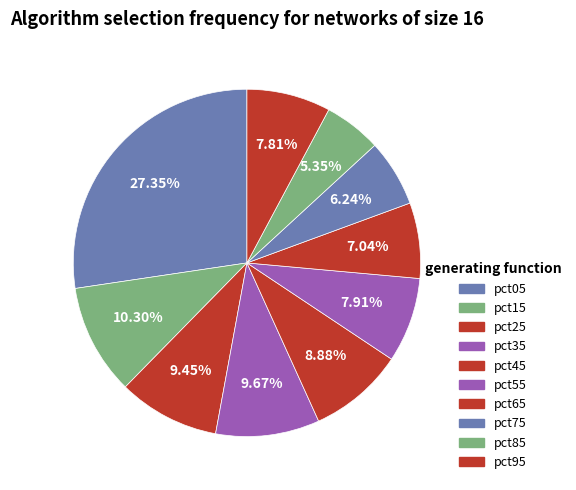

What is the total percentage of pct65 and pct85?

12.4%